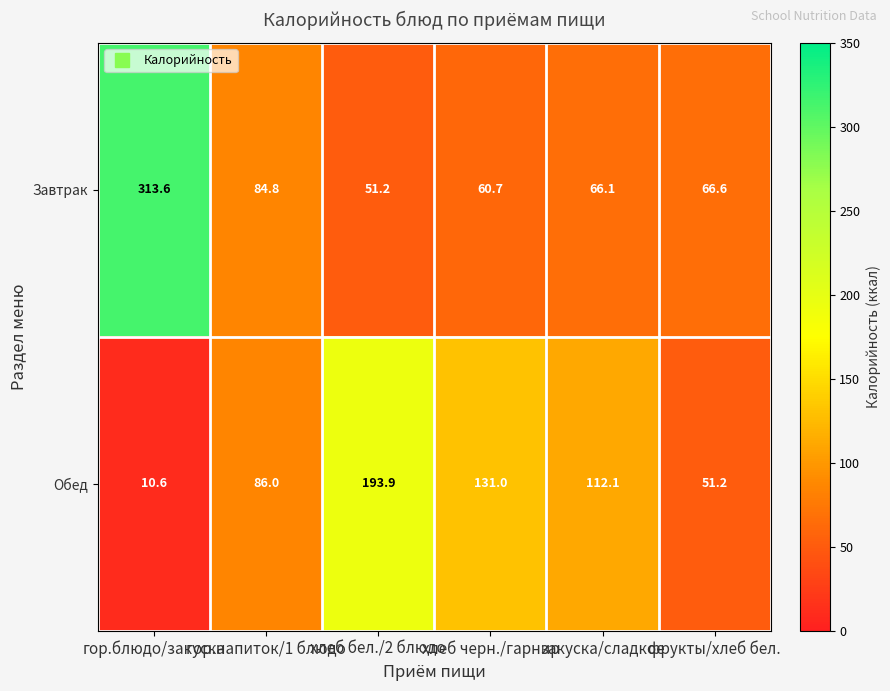

What is the average value of the Завтрак series?

107.2